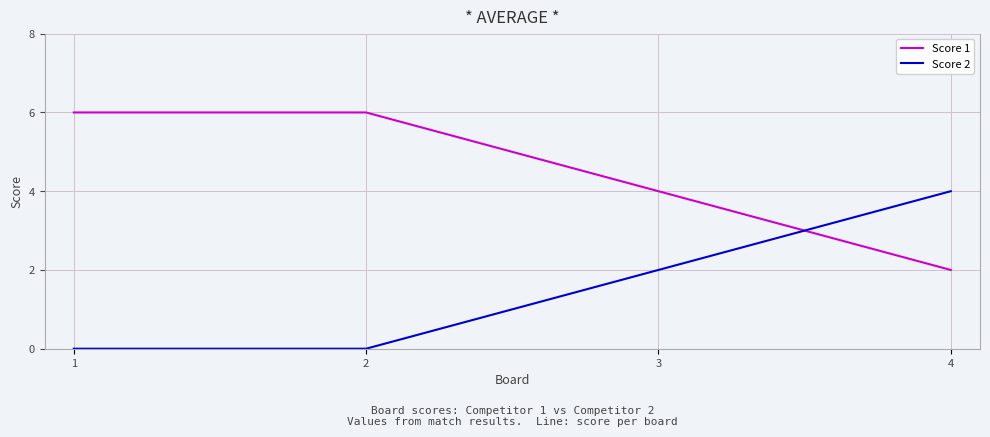

Does the chart display data point markers on the line(s)?

No